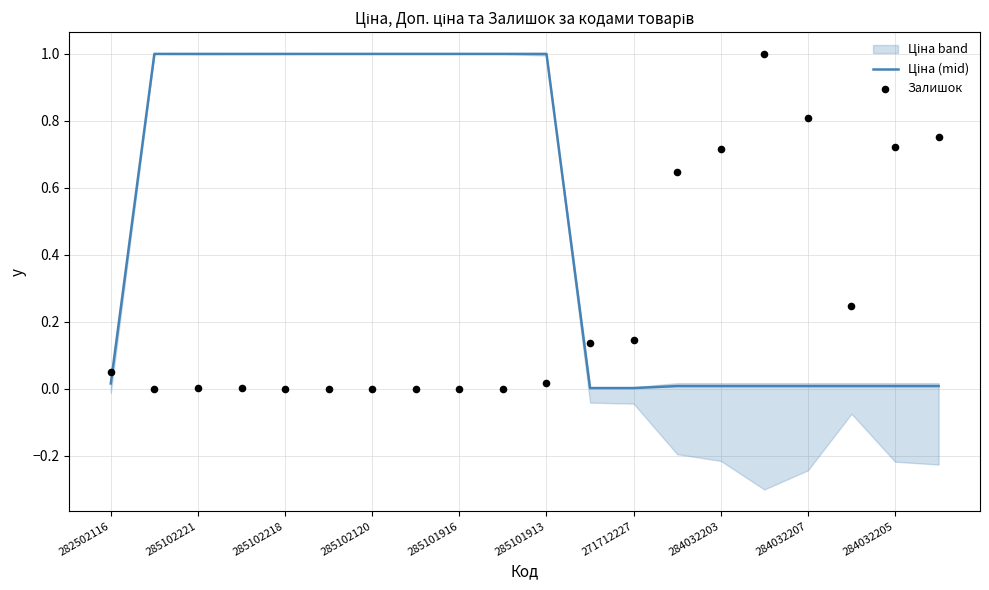

At how many categories does at least one series exceed 0?

20